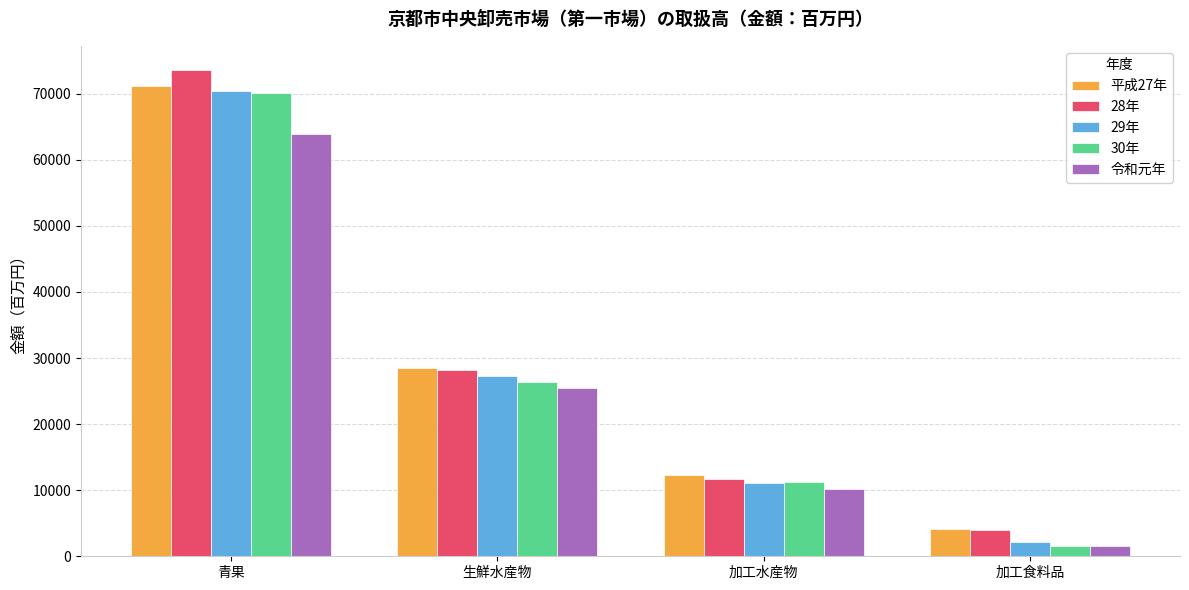

What is the difference between the second highest and second lowest values in the 30年 series?

15168